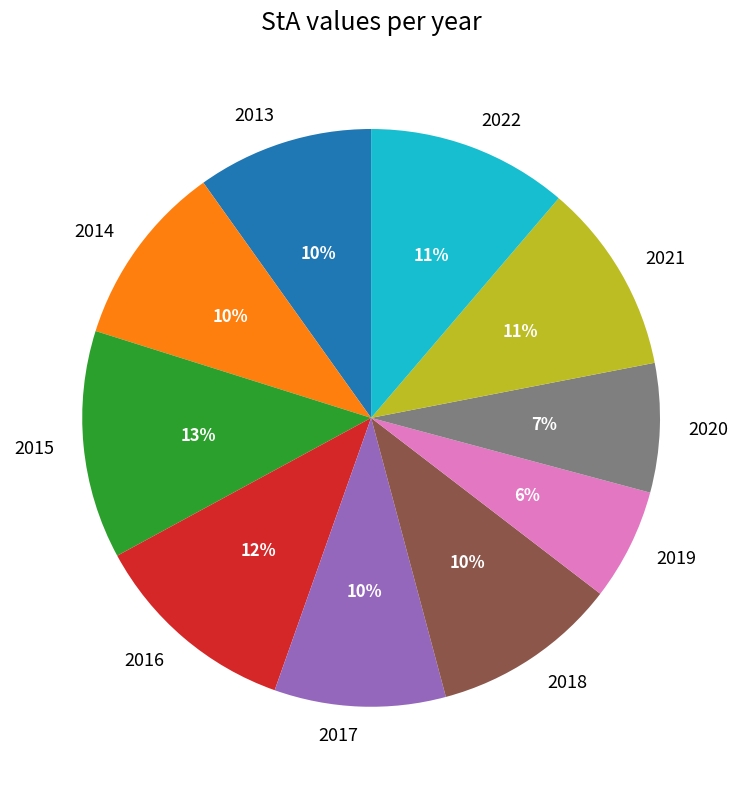

Is it true that 2022 is 1% of the pie?

False